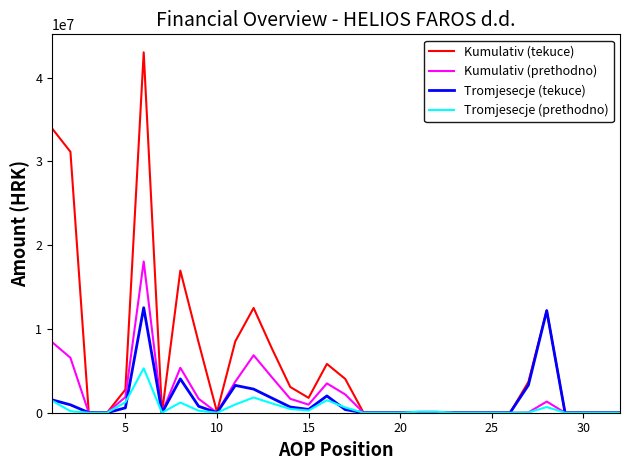

Which series has the largest total across all categories?

Kumulativ (tekuce)